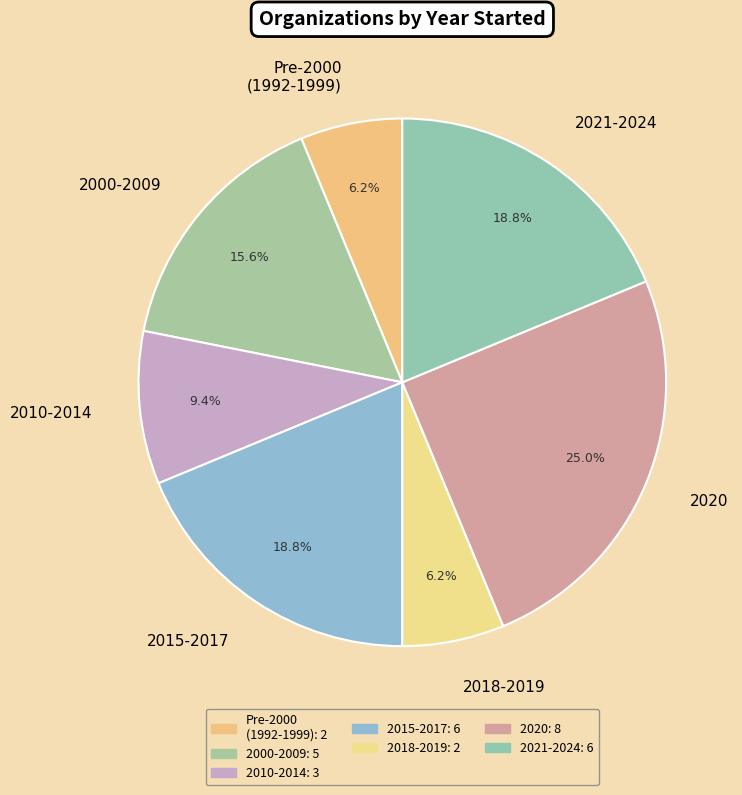

Which slice is the largest?

2020